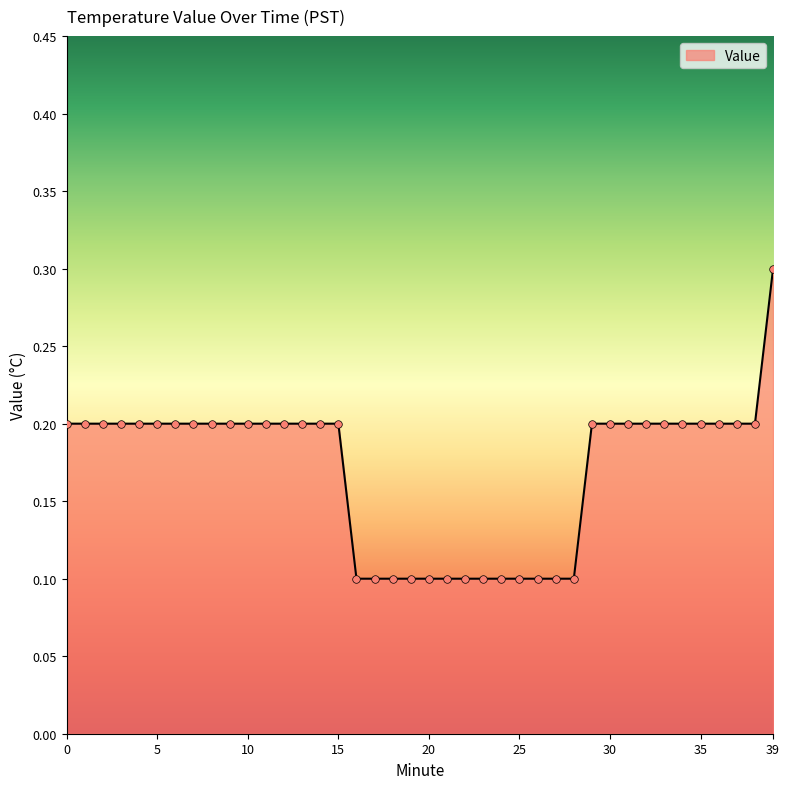

What is the greatest value displayed?

0.3